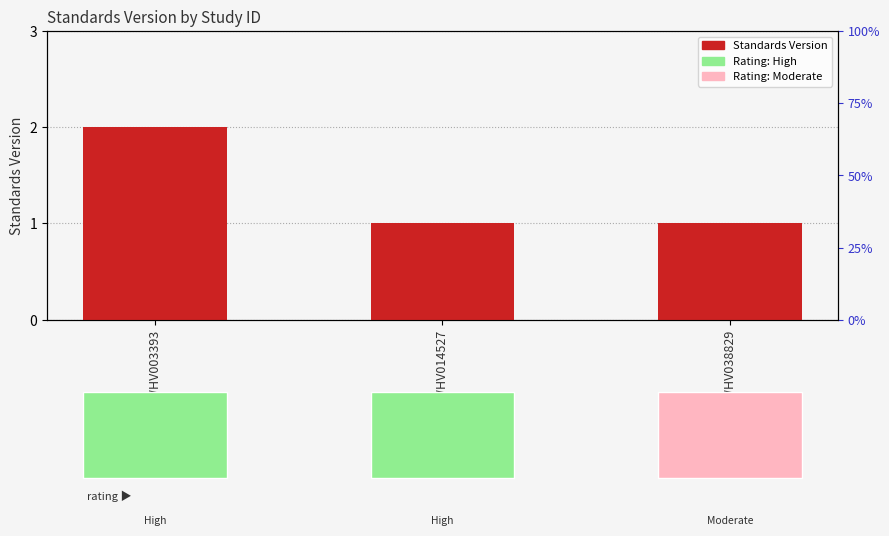

Reading right to left, transcribe all the data shown in this chart.

WWHV038829=1	WWHV014527=1	WWHV003393=2